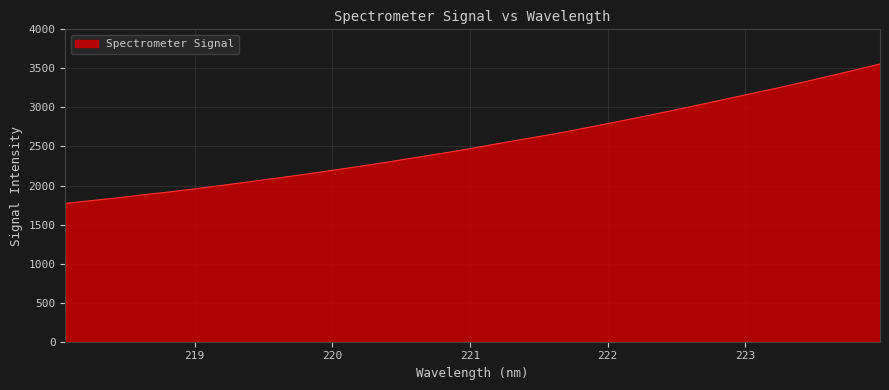

What is the difference between the maximum and minimum values?

1786.4